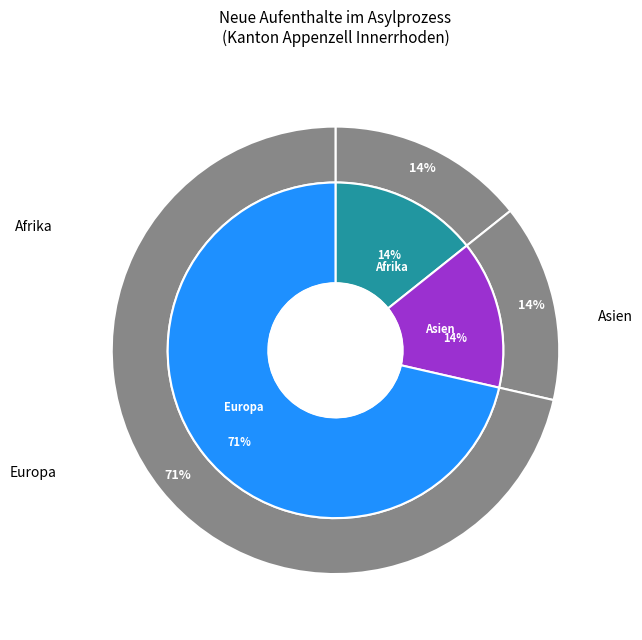

Which category has the smallest portion of the pie?

Afrika